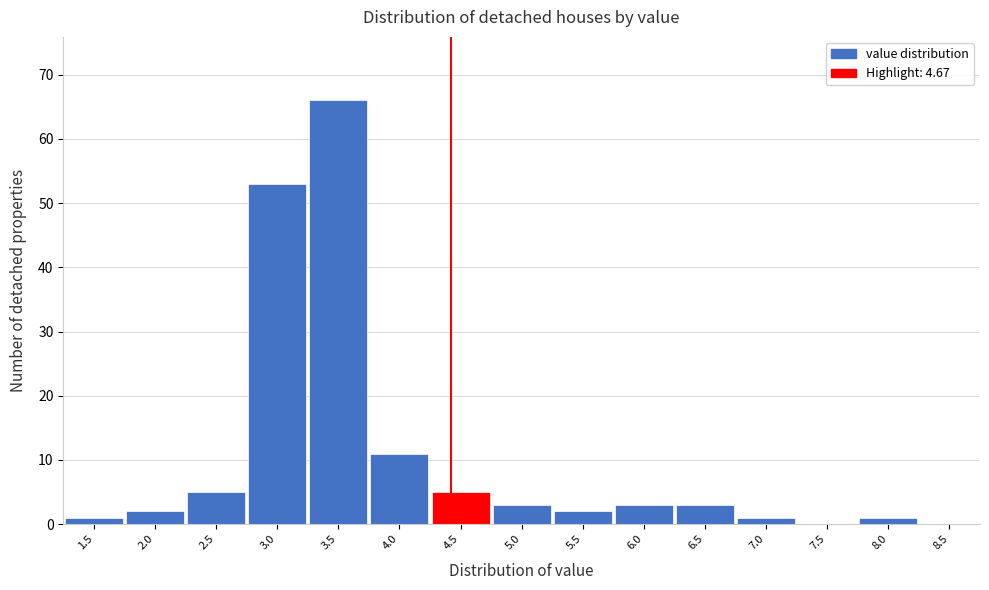

Reading left to right, list all the values displayed in this chart.

1.5=1	2.0=2	2.5=5	3.0=53	3.5=66	4.0=11	4.5=5	5.0=3	5.5=2	6.0=3	6.5=3	7.0=1	7.5=0	8.0=1	8.5=0